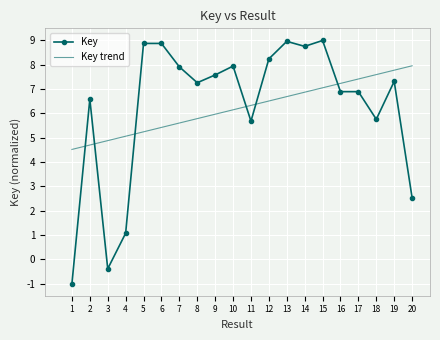

The value of Key at 4 is 0.7. True or false?

False